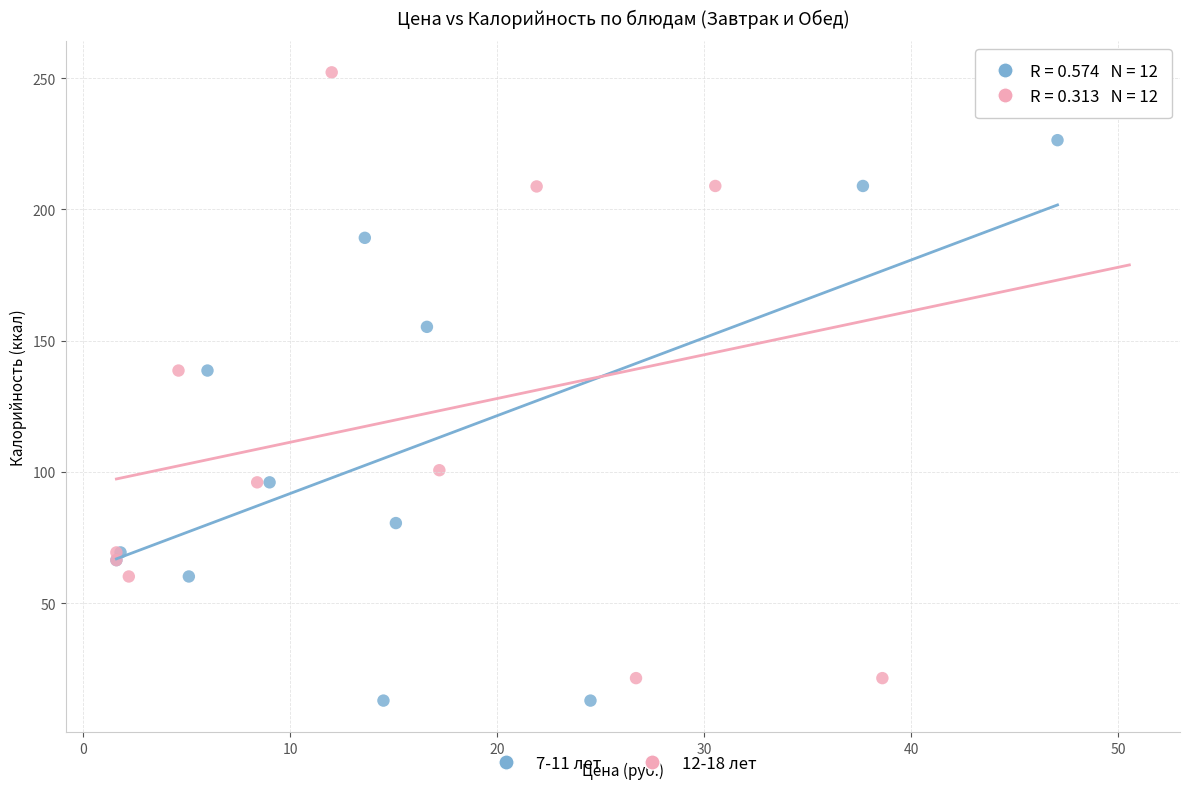

What are all the series names shown in the legend?

7-11 лет, 12-18 лет